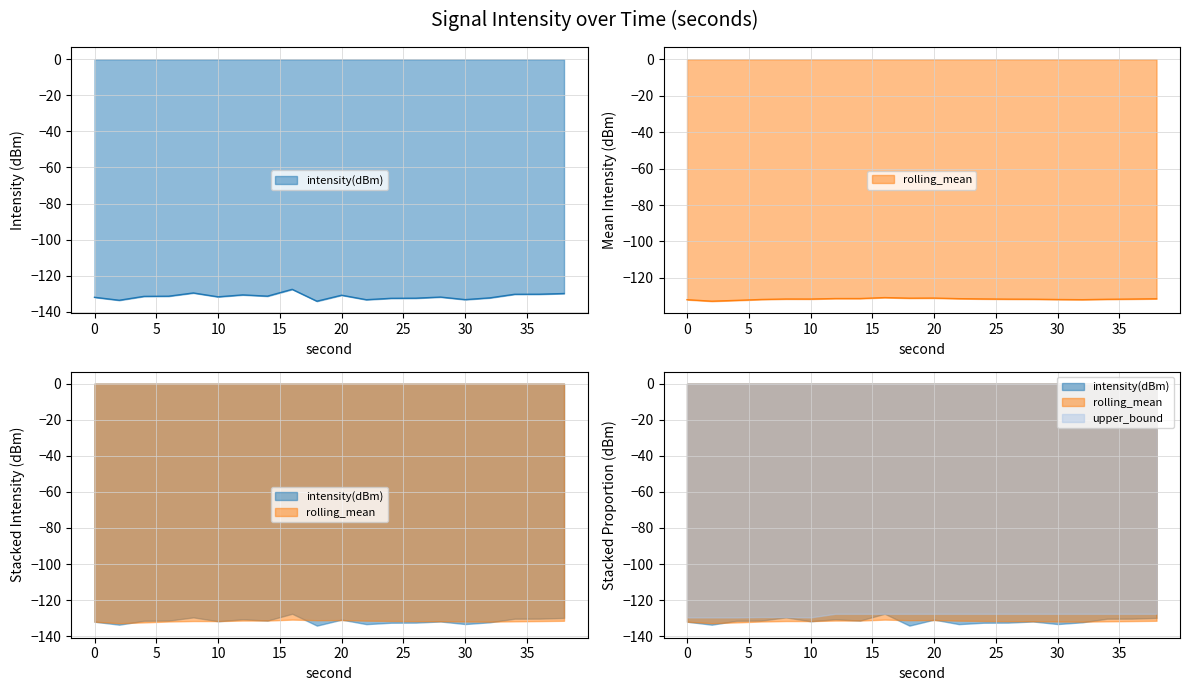

What is the highest value of the rolling_mean series?

-130.8